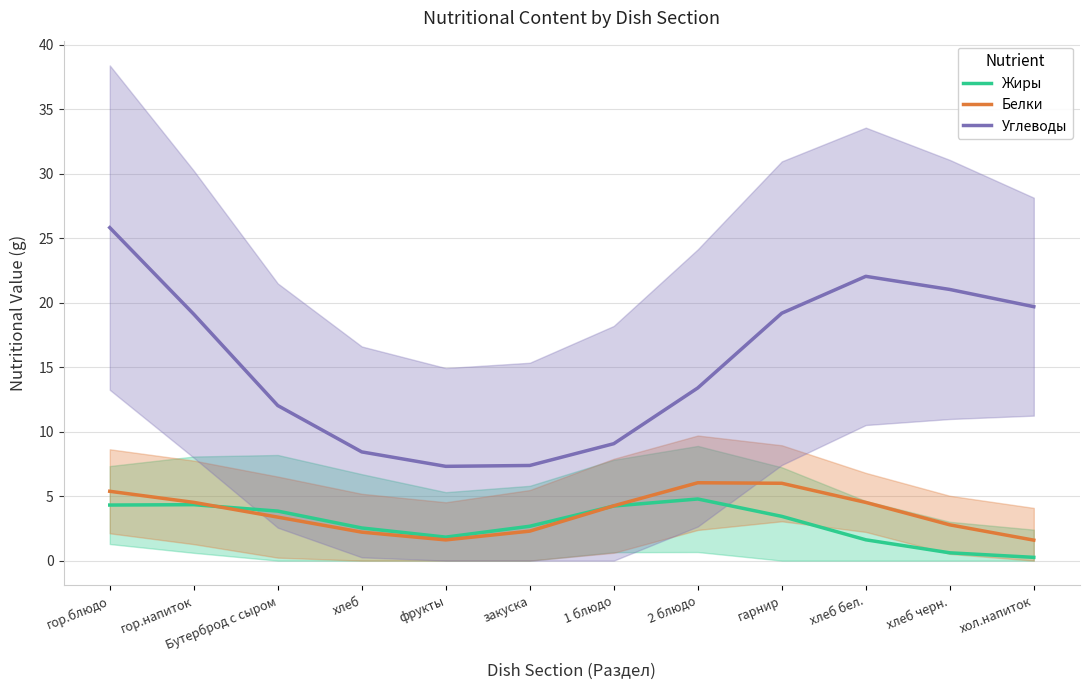

At which category is the sum across all series the highest?

гор.блюдо